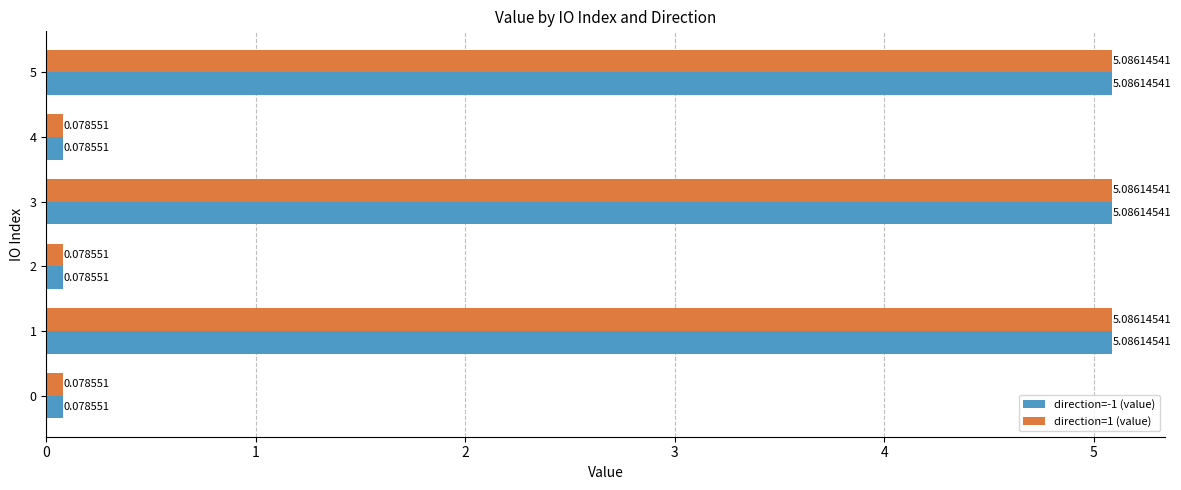

Is the value of direction=1 (value) at 1 greater than the value of direction=-1 (value) at 2?

Yes